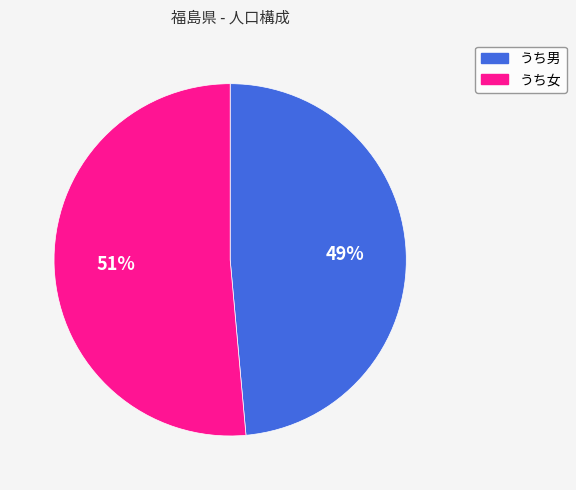

Which category has the biggest portion of the pie?

うち女